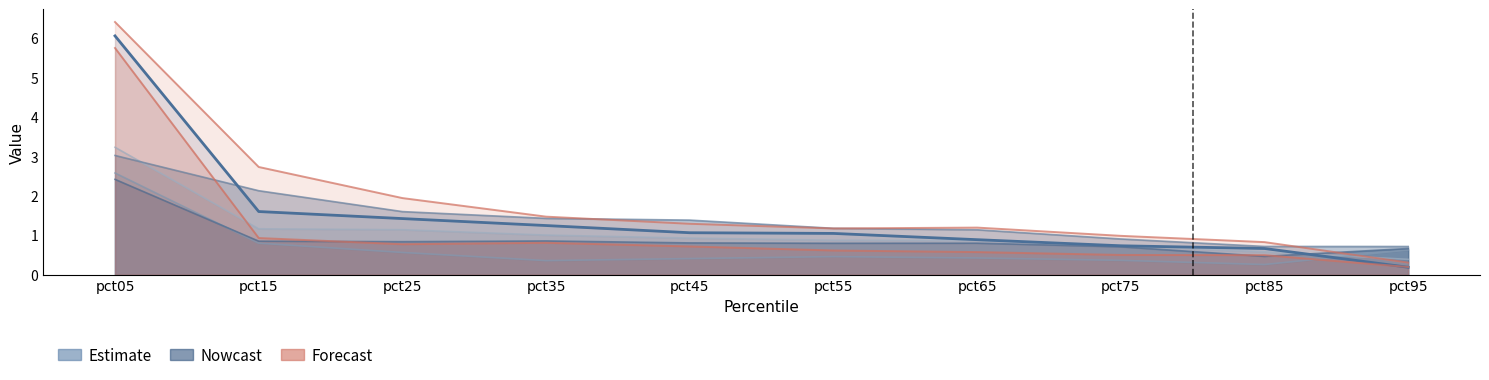

What is the difference between the maximum and minimum values in the Nowcast (May) series?

2.0